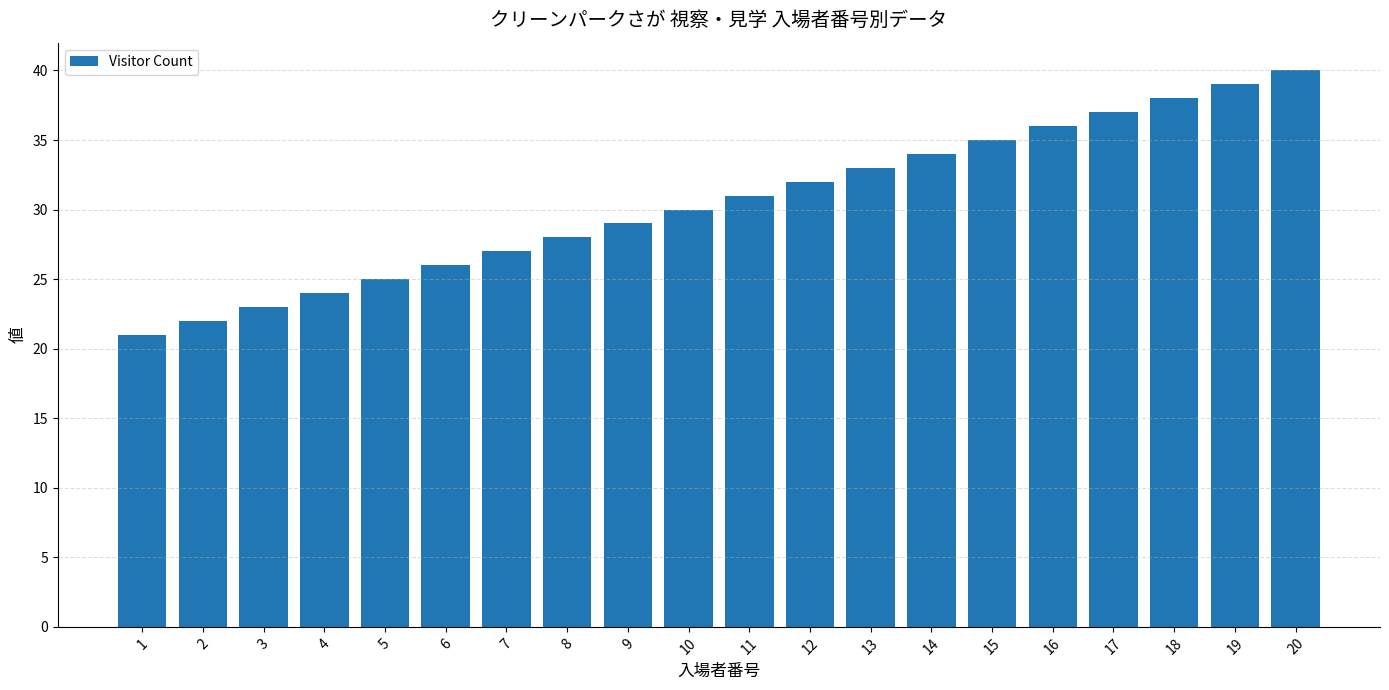

How many categories are shown in the chart?

20